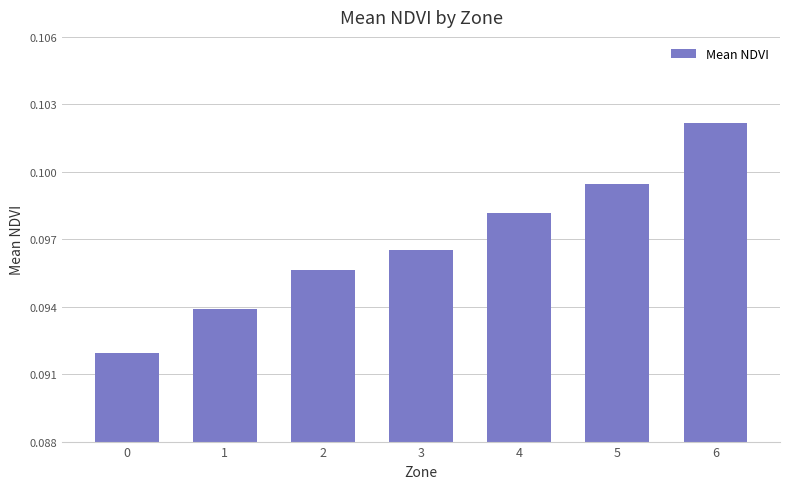

Which label corresponds to the largest value in the chart?

6